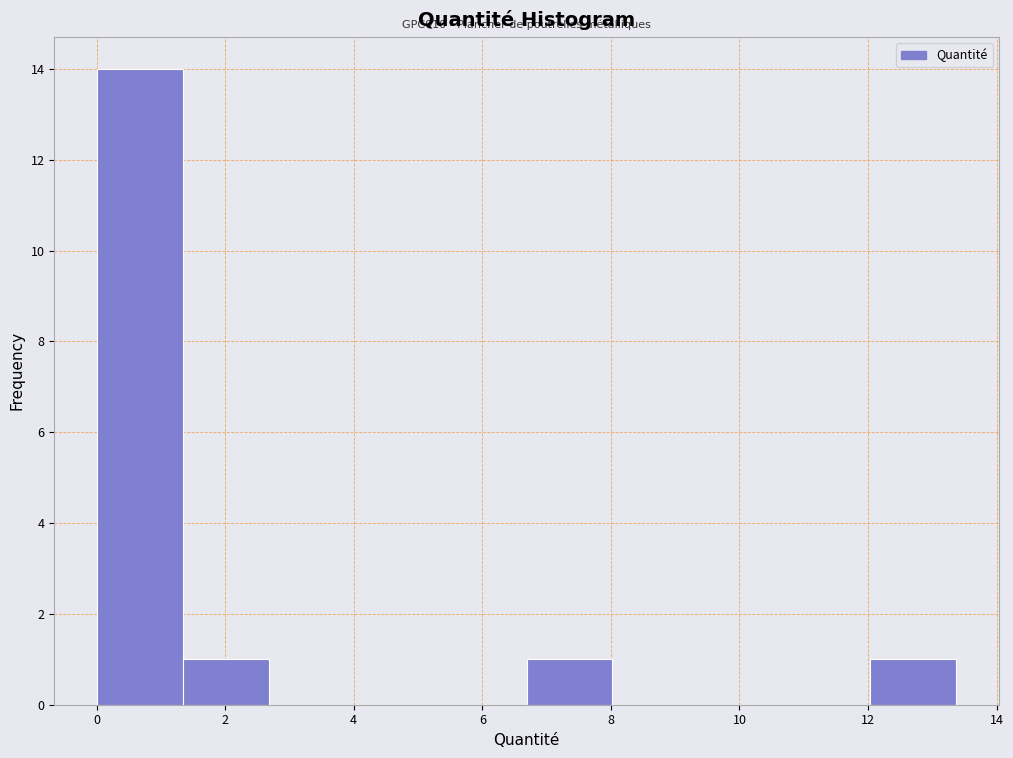

Which range on the x-axis has the tallest bar?

0.0 to 1.4